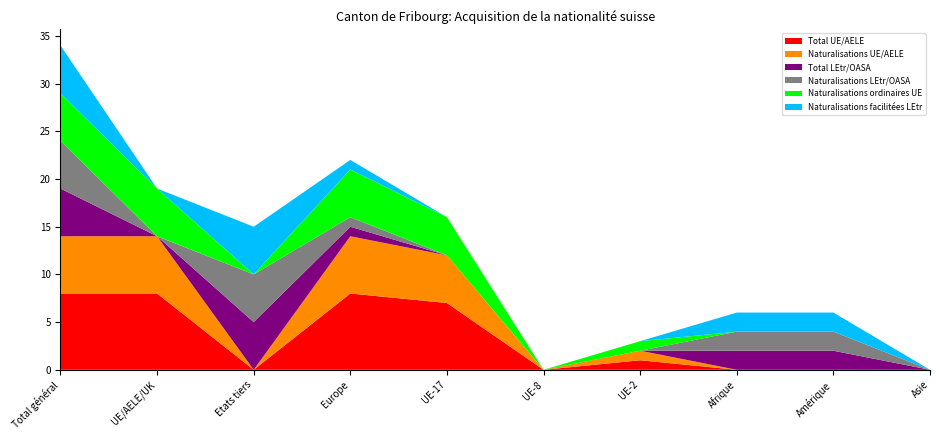

Reading left to right, what are all the values shown in this chart?

Total UE/AELE: Total général=8	UE/AELE/UK=8	Etats tiers=0	Europe=8	UE-17=7	UE-8=0	UE-2=1	Afrique=0	Amérique=0	Asie=0
Naturalisations UE/AELE: Total général=6	UE/AELE/UK=6	Etats tiers=0	Europe=6	UE-17=5	UE-8=0	UE-2=1	Afrique=0	Amérique=0	Asie=0
Total LEtr/OASA: Total général=5	UE/AELE/UK=0	Etats tiers=5	Europe=1	UE-17=0	UE-8=0	UE-2=0	Afrique=2	Amérique=2	Asie=0
Naturalisations LEtr/OASA: Total général=5	UE/AELE/UK=0	Etats tiers=5	Europe=1	UE-17=0	UE-8=0	UE-2=0	Afrique=2	Amérique=2	Asie=0
Naturalisations ordinaires UE: Total général=5	UE/AELE/UK=5	Etats tiers=0	Europe=5	UE-17=4	UE-8=0	UE-2=1	Afrique=0	Amérique=0	Asie=0
Naturalisations facilitées LEtr: Total général=5	UE/AELE/UK=0	Etats tiers=5	Europe=1	UE-17=0	UE-8=0	UE-2=0	Afrique=2	Amérique=2	Asie=0